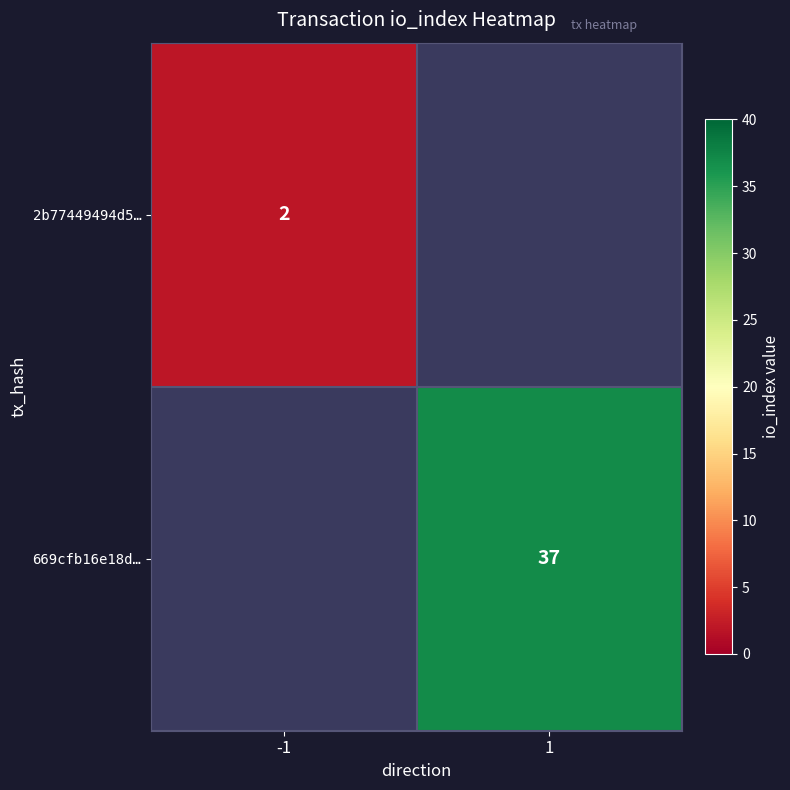

The value of 2b77449494d5… at -1 is 1. True or false?

False